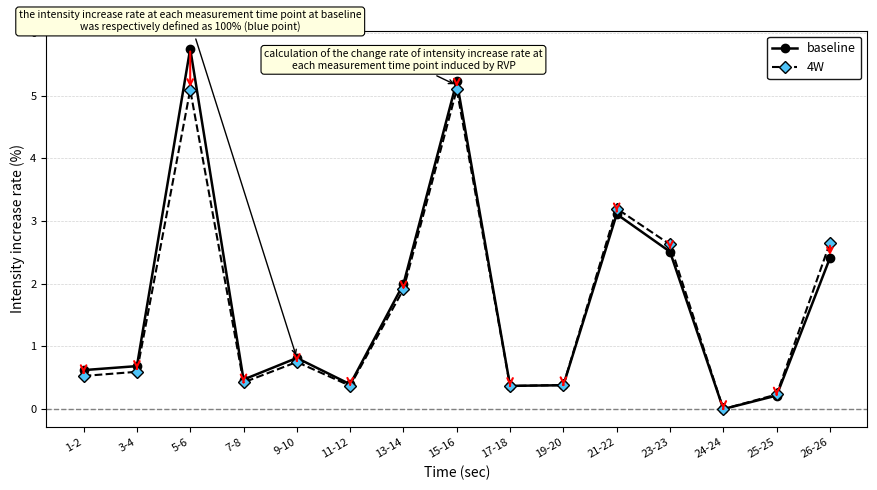

Is it true that 4W equals 424778.8 at 7-8?

True